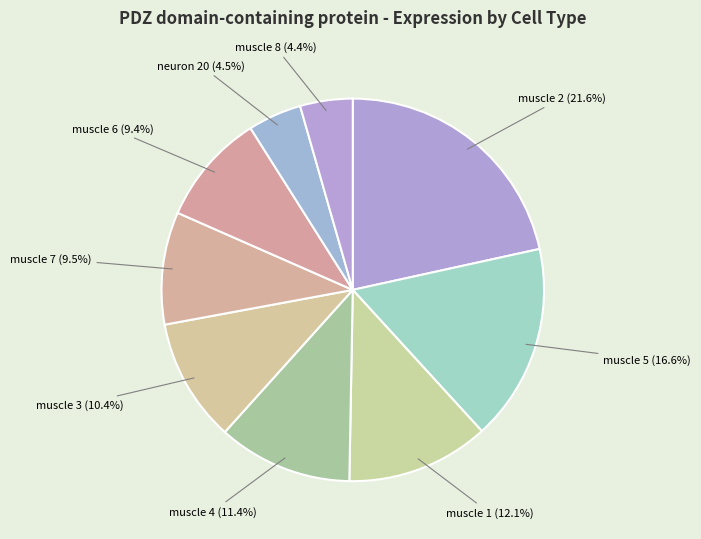

Does any single category account for the majority?

No